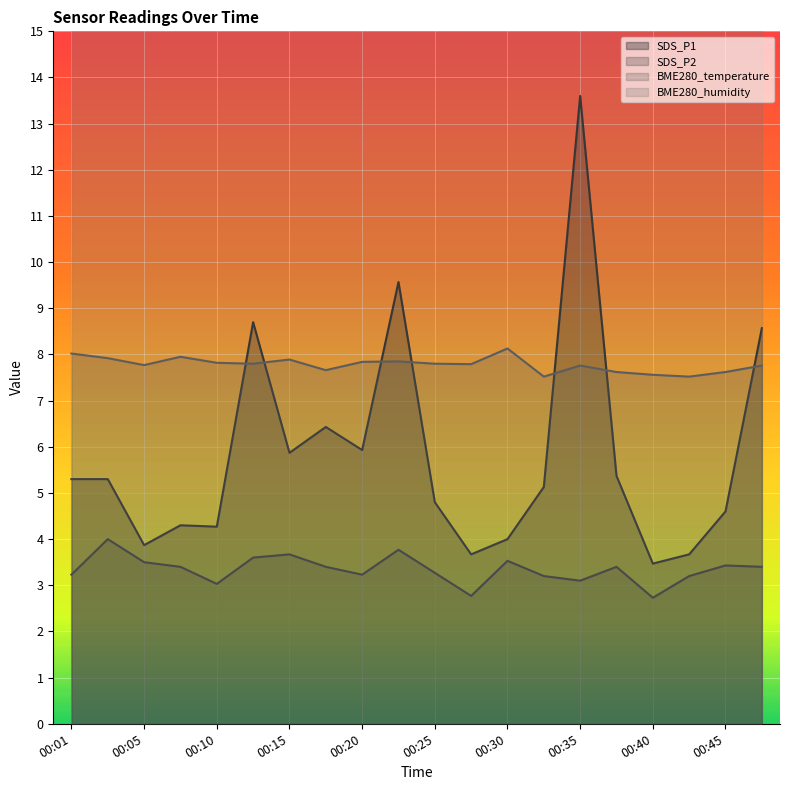

Which has a higher value, 00:05 or 00:35?

00:35